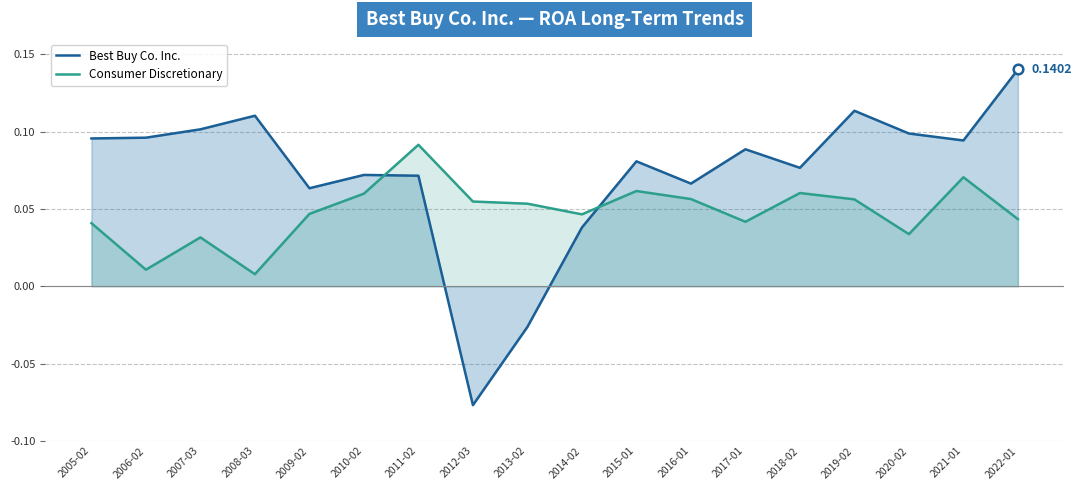

Which series contains the highest Y value?

Best Buy Co. Inc.